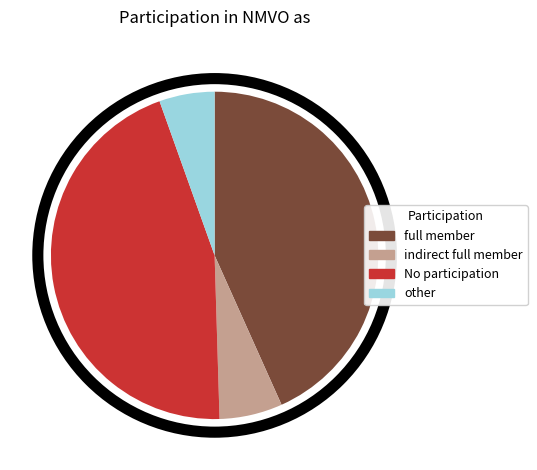

Which has a higher value, No participation or full member?

No participation